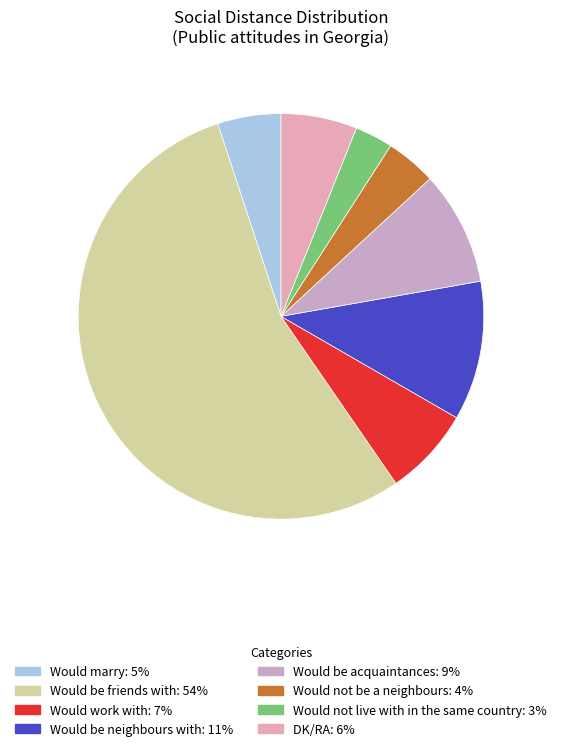

What percentage do Would not live with in the same country and Would be friends with together represent?

57.6%